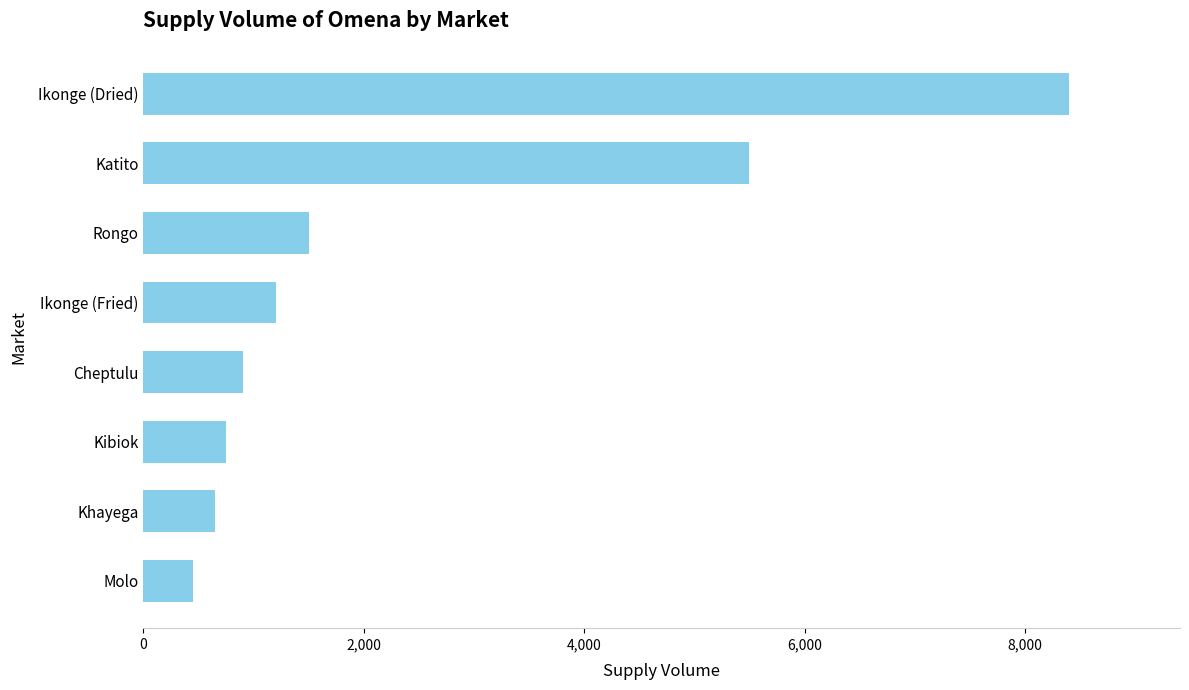

List the labels in order of value, largest first.

Ikonge (Dried), Katito, Rongo, Ikonge (Fried), Cheptulu, Kibiok, Khayega, Molo